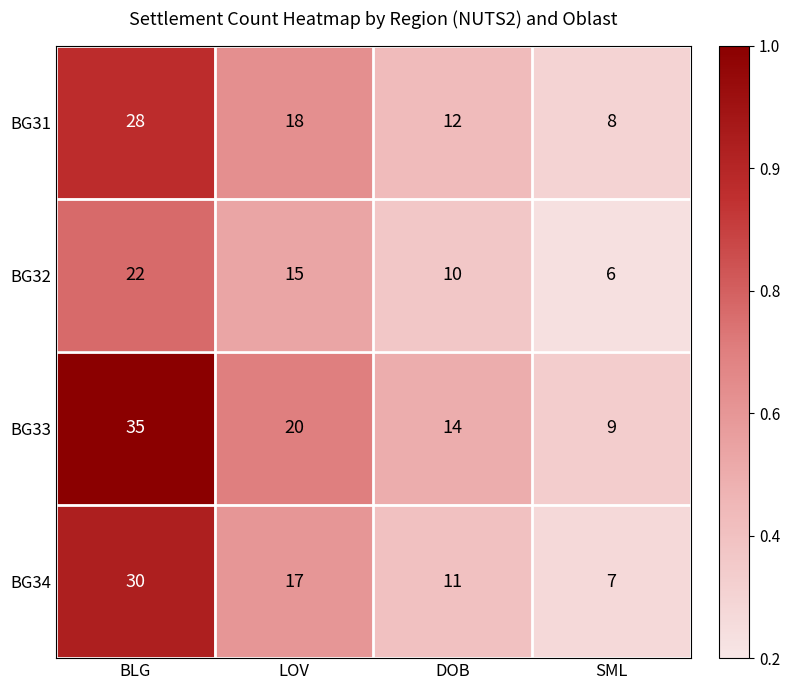

Count the number of categories in the chart.

4